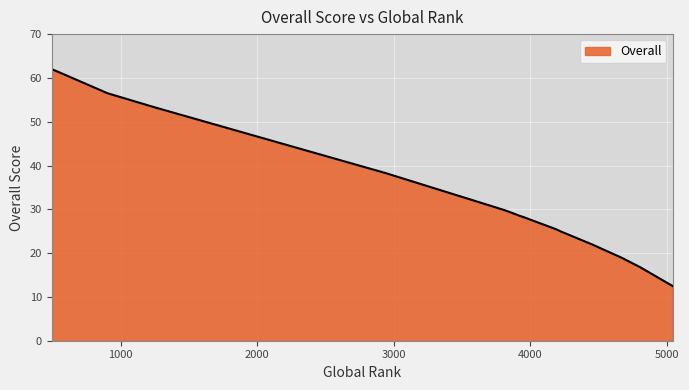

What is the minimum value for Overall?

12.5